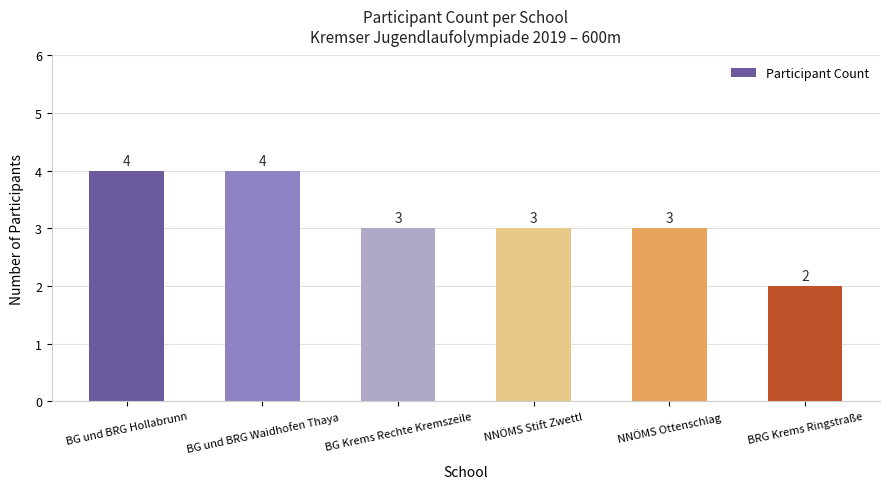

Is it true that the value at BRG Krems Ringstraße is 2?

True